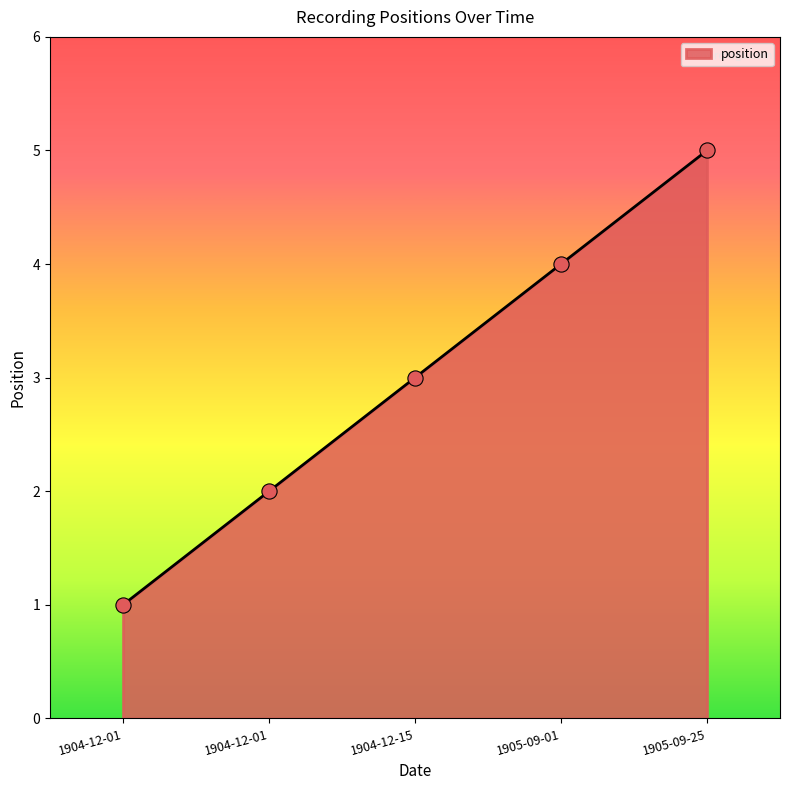

What is the ratio of the value at 1905-09-25 to the value at 1905-09-01?

1.2